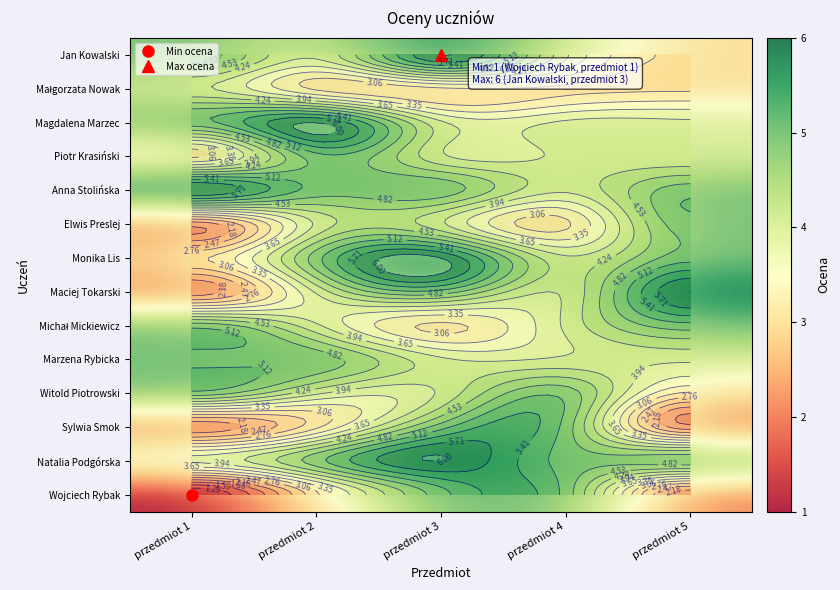

Between przedmiot 1 and przedmiot 2, which is larger?

przedmiot 1